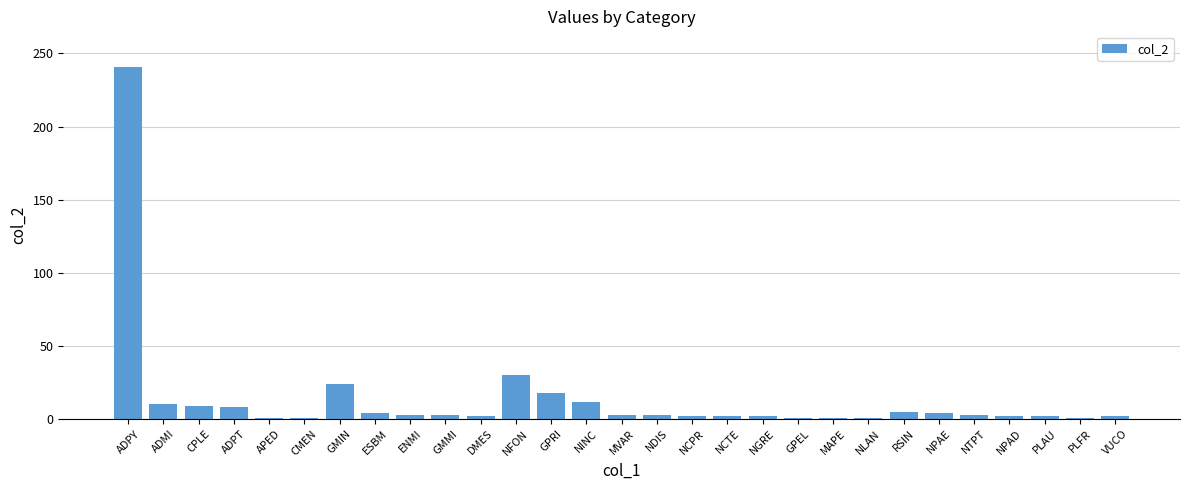

True or false: the data shows 2 at NGRE.

True